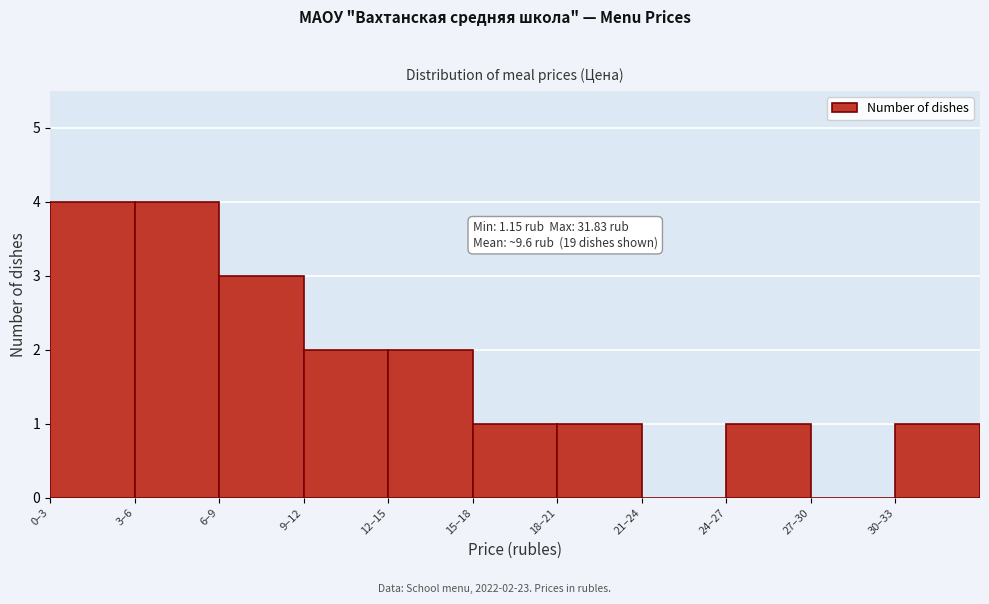

Reading left to right, list all the values displayed in this chart.

0–3=4	3–6=4	6–9=3	9–12=2	12–15=2	15–18=1	18–21=1	21–24=0	24–27=1	27–30=0	30–33=1